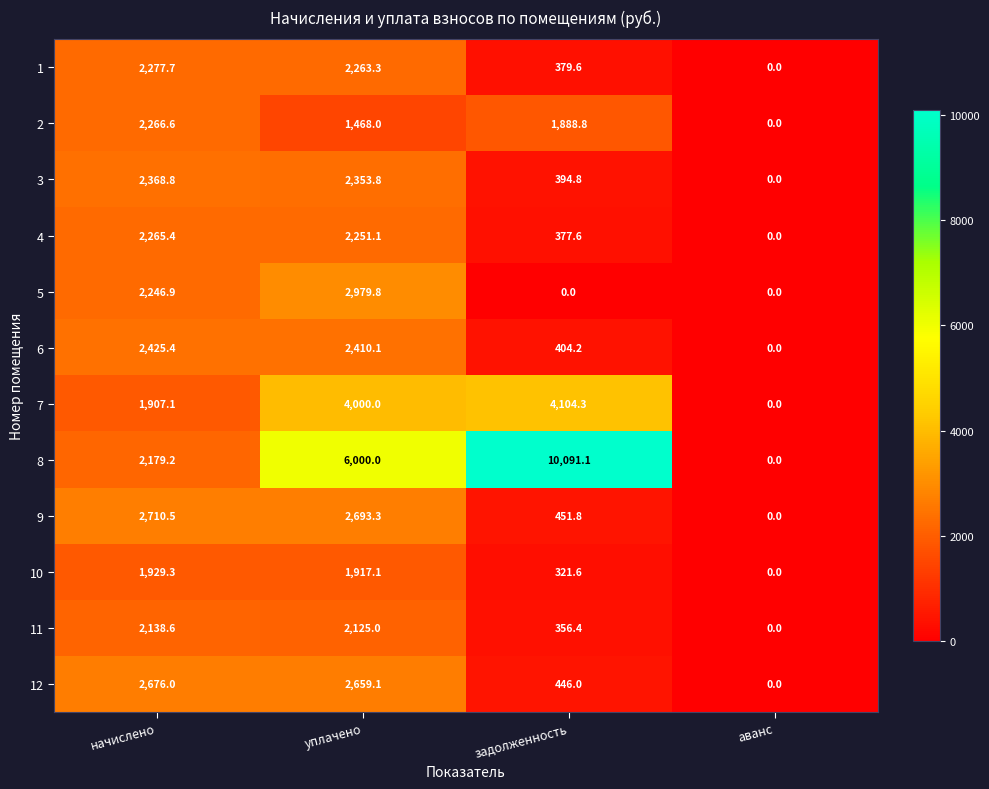

Between уплачено and задолженность, which series saw the biggest shift?

8